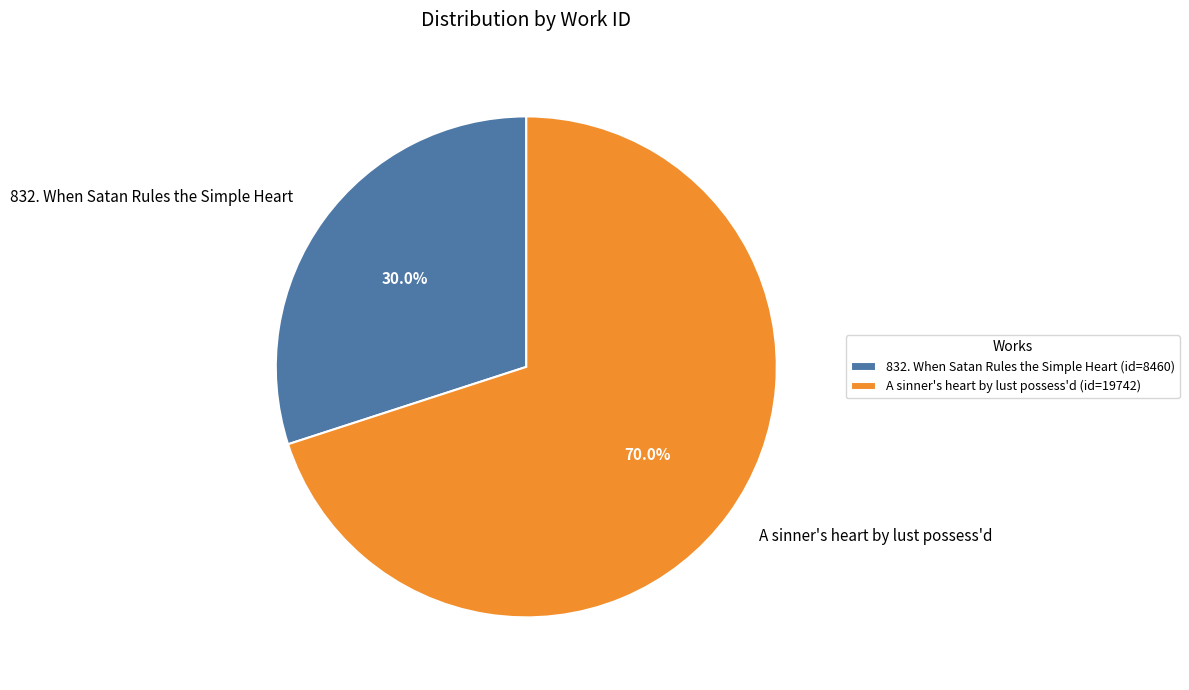

Is it true that 832. When Satan Rules the Simple Heart is 30% of the pie?

True